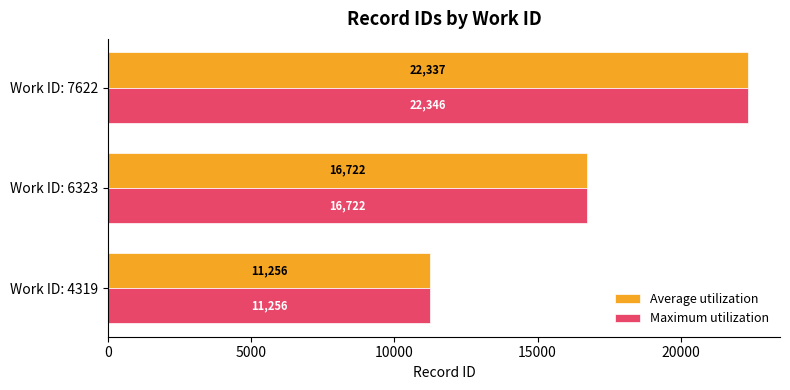

True or false: Maximum utilization has a value of 8125 at Work ID: 6323.

False